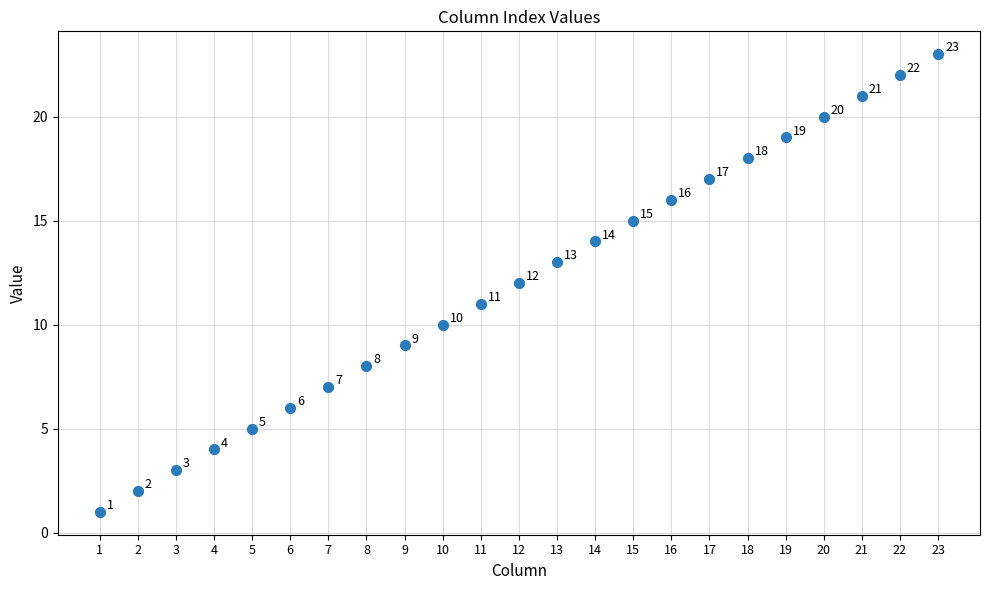

What Y value in the scatter plot is closest to 12?

12